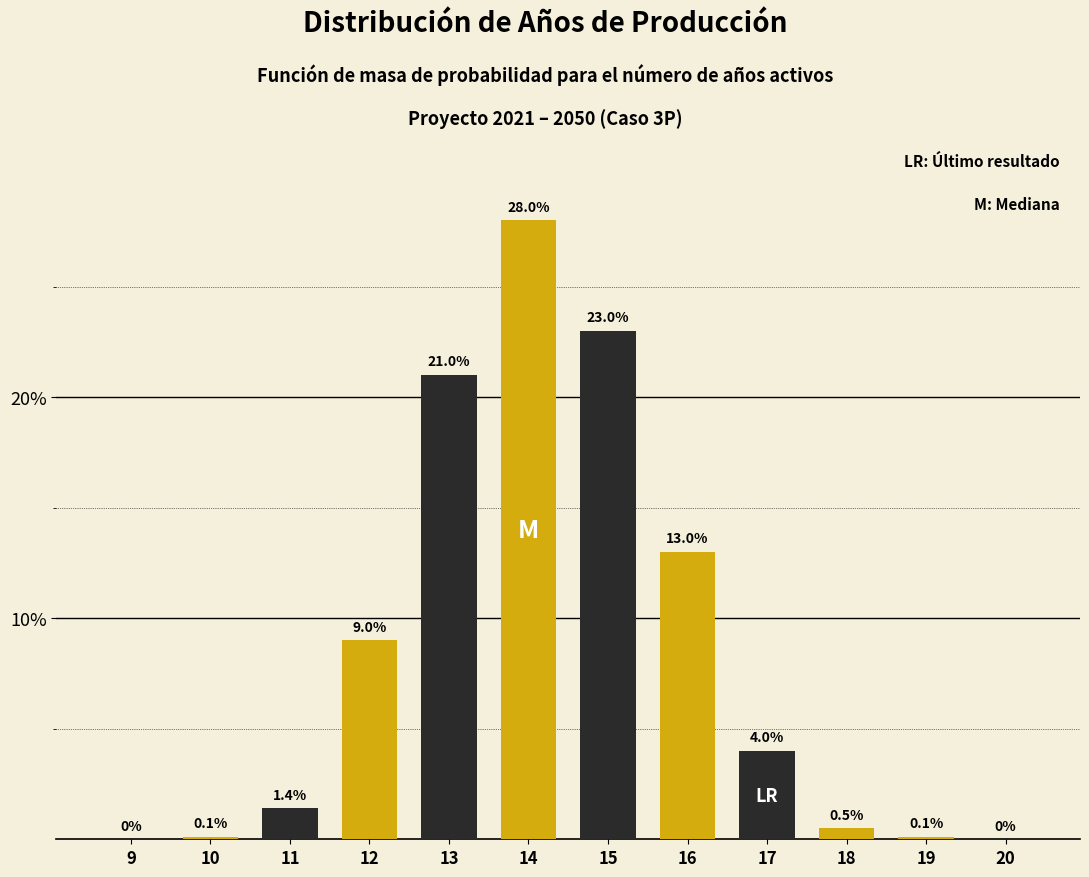

Reading left to right, list all the values displayed in this chart.

9=0.0	10=0.1	11=1.4	12=9.0	13=21.0	14=28.0	15=23.0	16=13.0	17=4.0	18=0.5	19=0.1	20=0.0